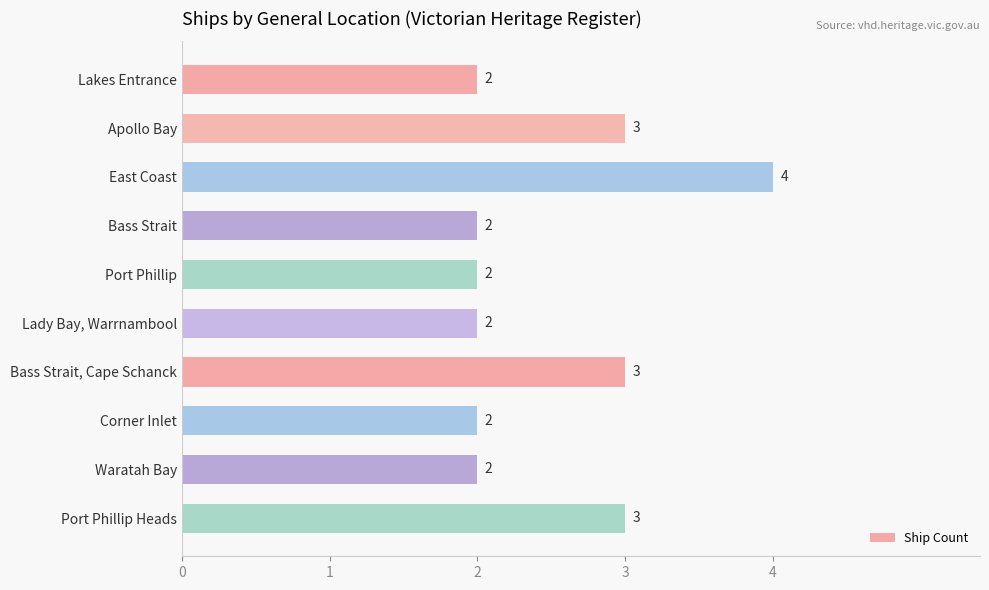

Reading top to bottom, what are all the values shown in this chart?

Lakes Entrance=2	Apollo Bay=3	East Coast=4	Bass Strait=2	Port Phillip=2	Lady Bay, Warrnambool=2	Bass Strait, Cape Schanck=3	Corner Inlet=2	Waratah Bay=2	Port Phillip Heads=3